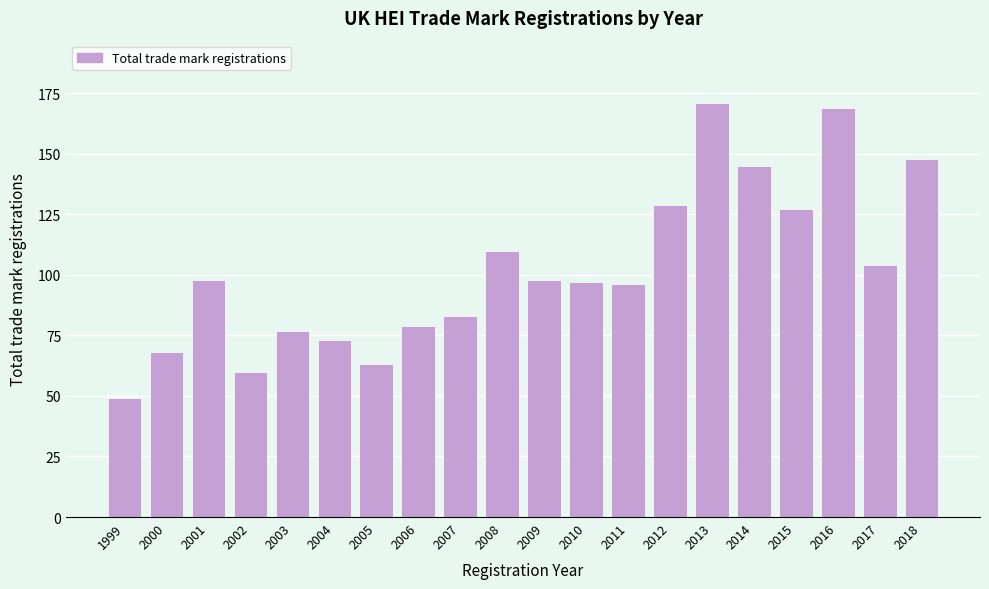

Reading left to right, what are all the values shown in this chart?

1999=49	2000=68	2001=98	2002=60	2003=77	2004=73	2005=63	2006=79	2007=83	2008=110	2009=98	2010=97	2011=96	2012=129	2013=171	2014=145	2015=127	2016=169	2017=104	2018=148